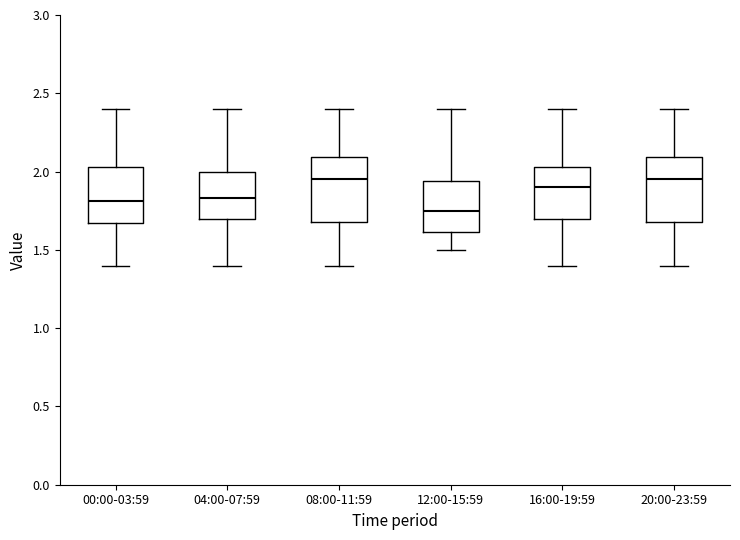

Where is the upper edge of the box for 20:00-23:59 on the y-axis? The values are not printed on the chart, so give them approximately, as read against the axis.

2.10